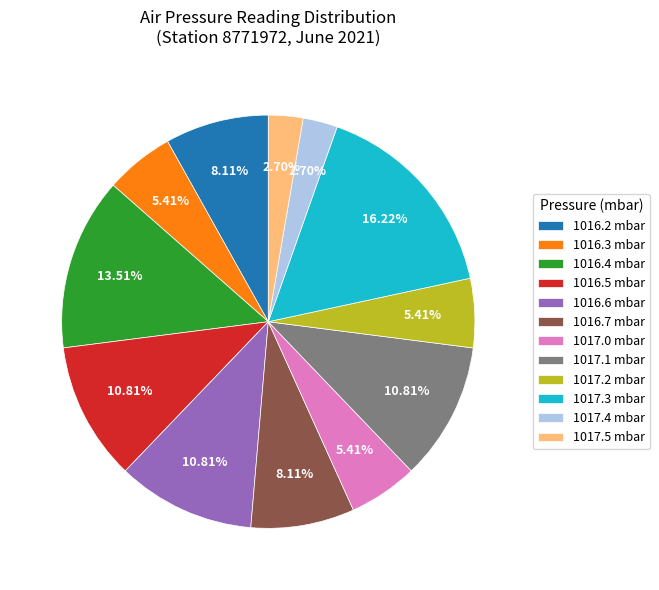

What is the ratio of the value at 1017.3 to the value at 1016.5?

1.5